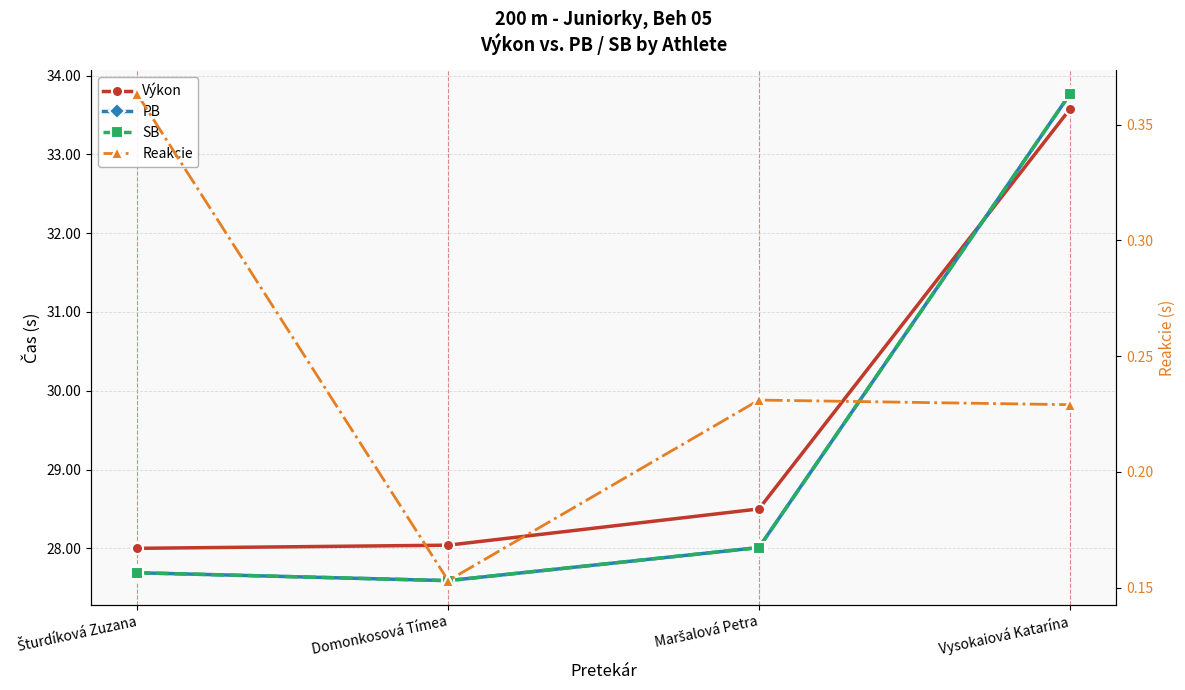

What are all the series names shown in the legend?

Výkon, PB, SB, Reakcie